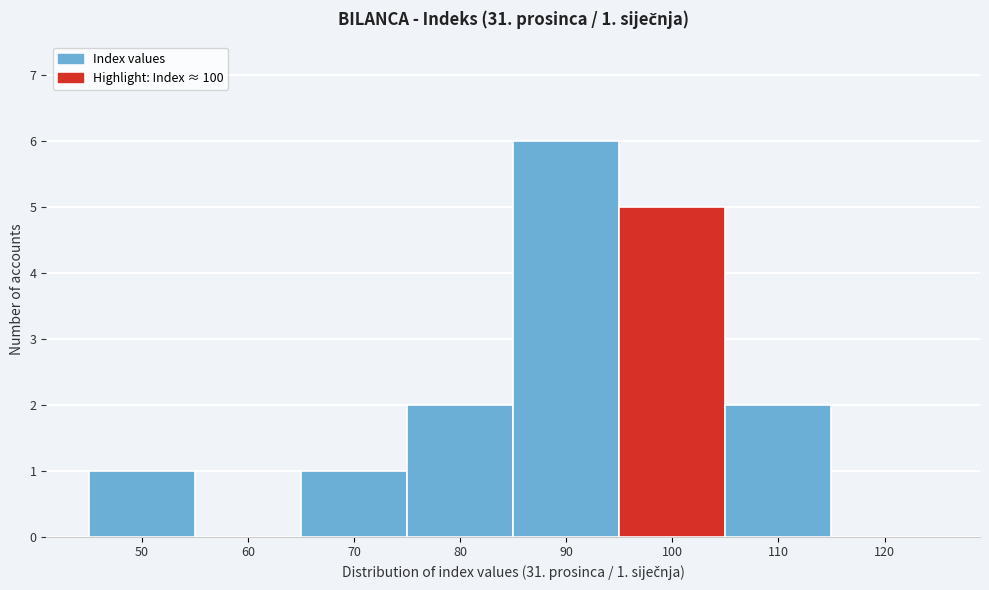

Reading left to right, what are all the values shown in this chart?

50=1	60=0	70=1	80=2	90=6	100=5	110=2	120=0